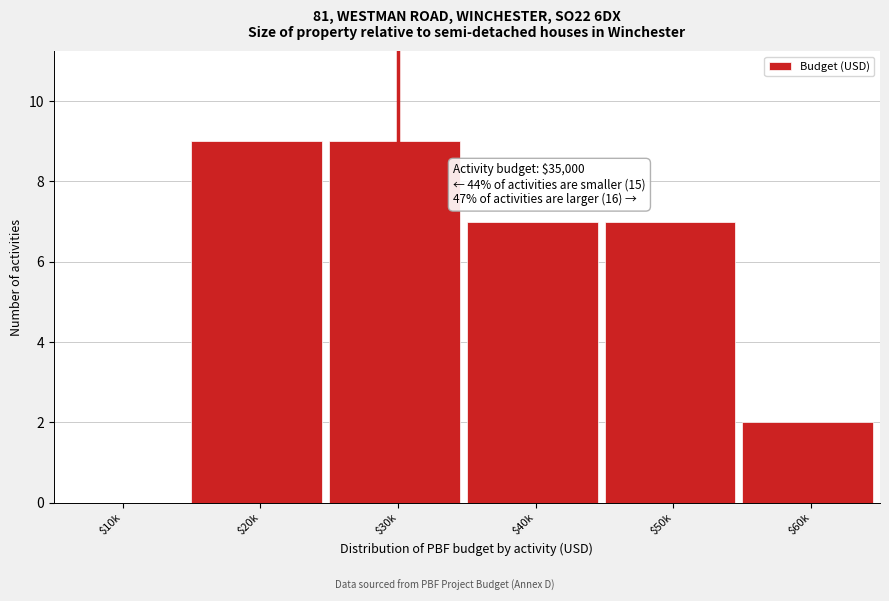

What is the sum of all values?

34